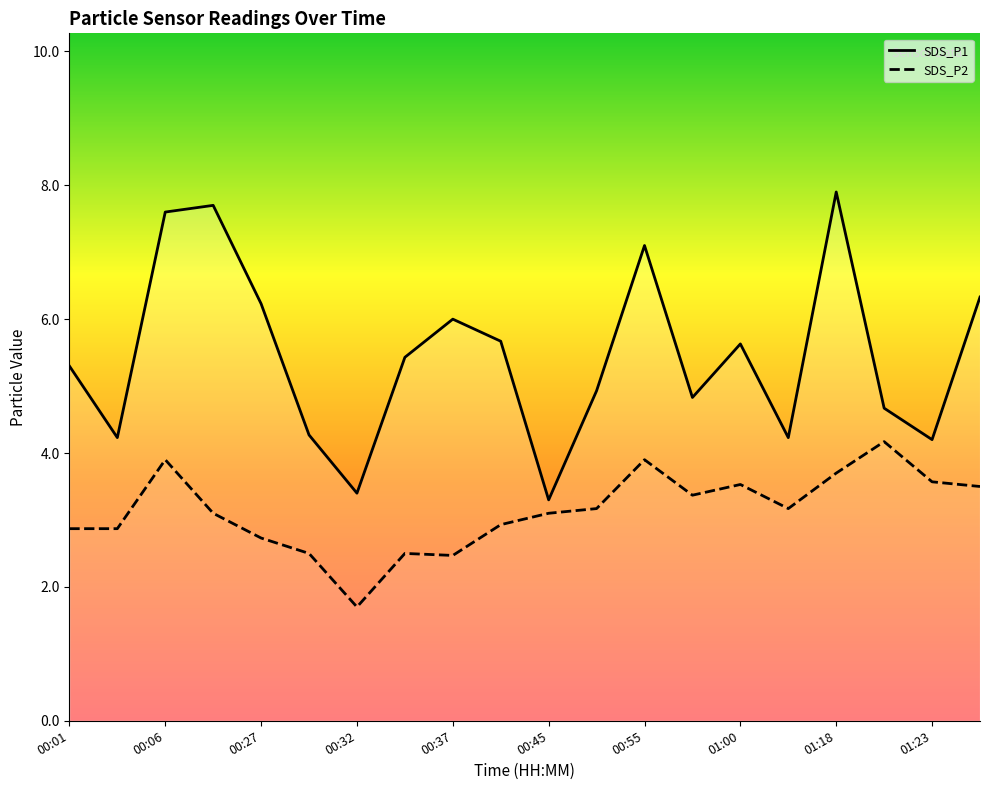

What is the sum of the SDS_P2 values at 00:27 and 00:39?

5.7